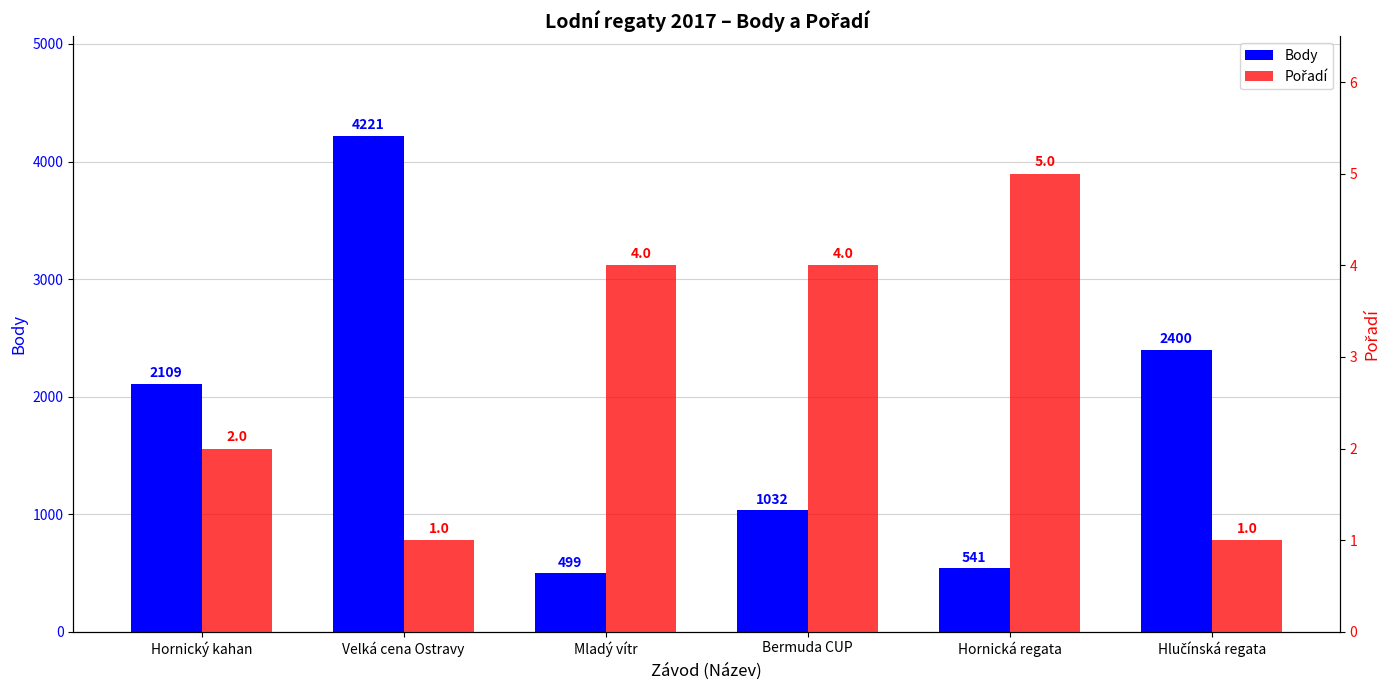

What is the sum of the Pořadí values at Bermuda CUP and Hornický kahan?

6